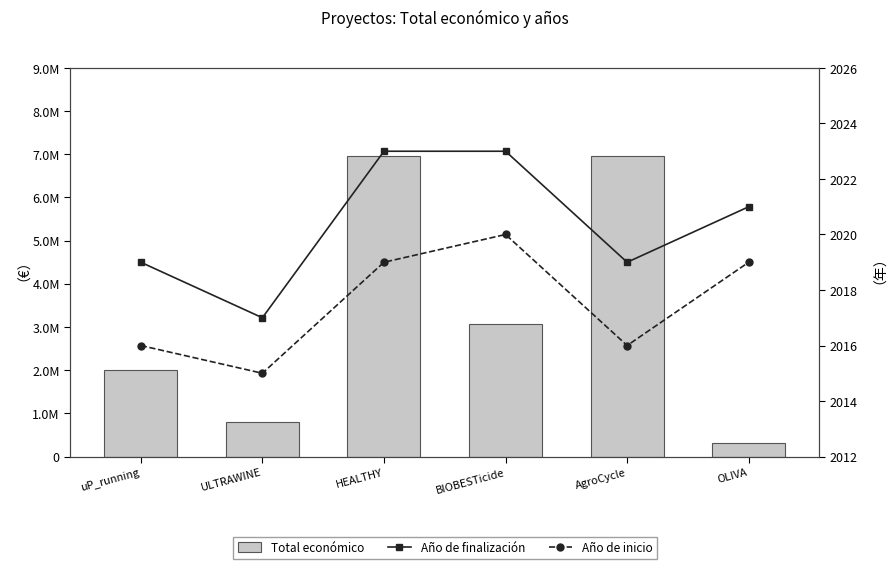

What is the maximum value shown in the chart?

6960293